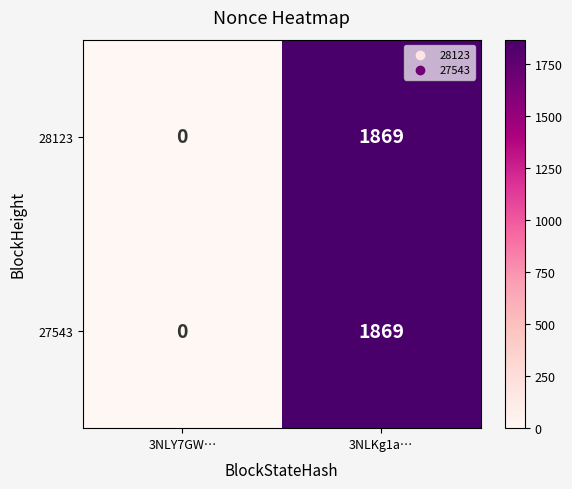

True or false: 27543 has a value of -992 at 3NLY7GW….

False